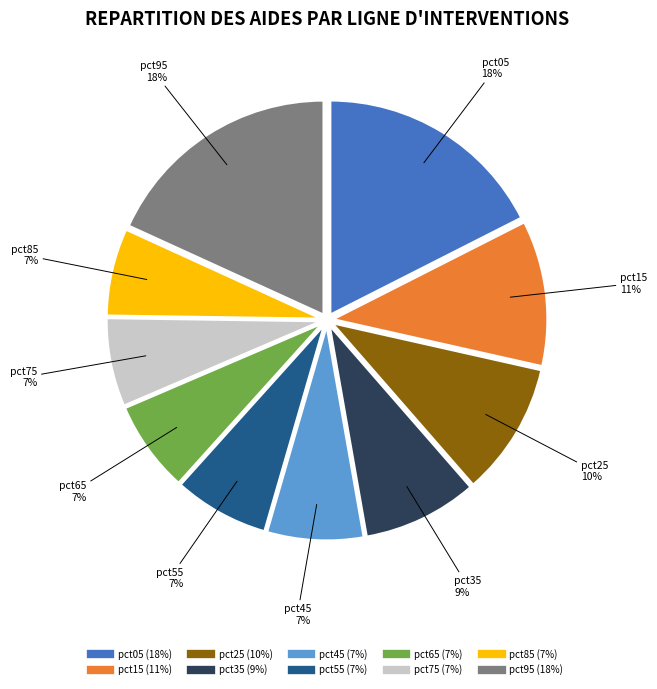

True or false: pct35 accounts for 9% of the total.

True